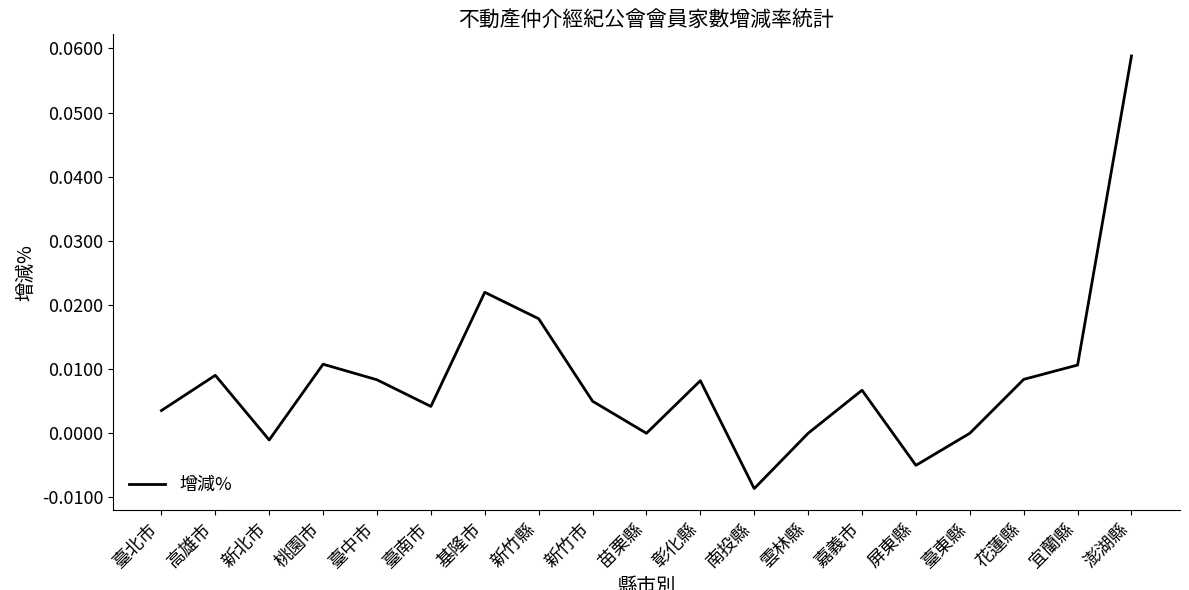

What position from the left is 澎湖縣?

19